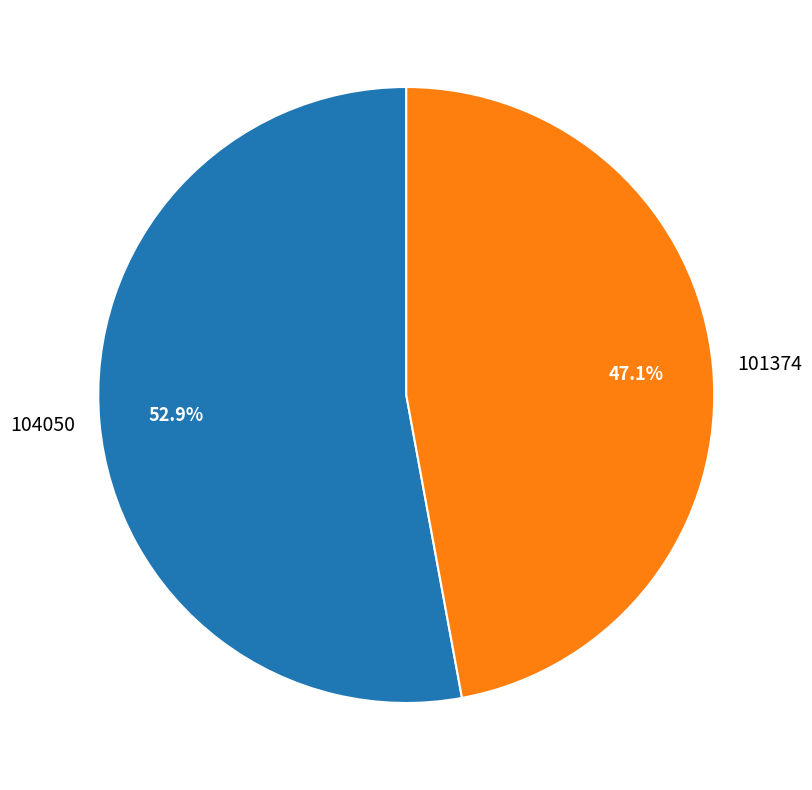

What is the ratio of the value at 104050 to the value at 101374?

1.1